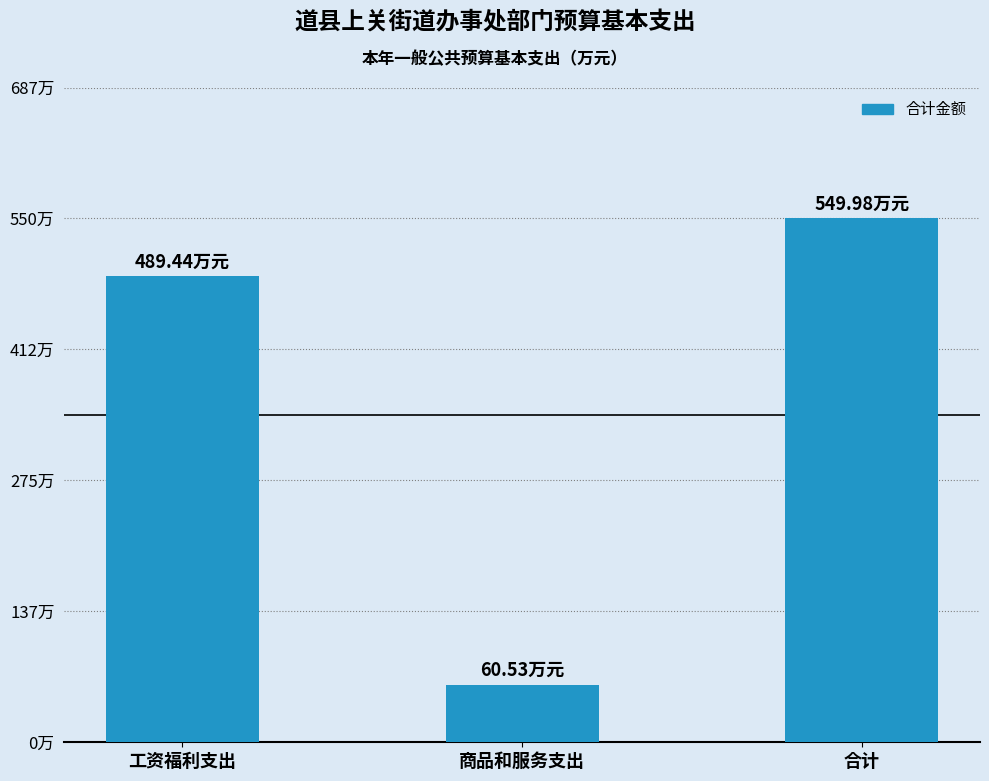

The value at 合计 is 317.7. True or false?

False